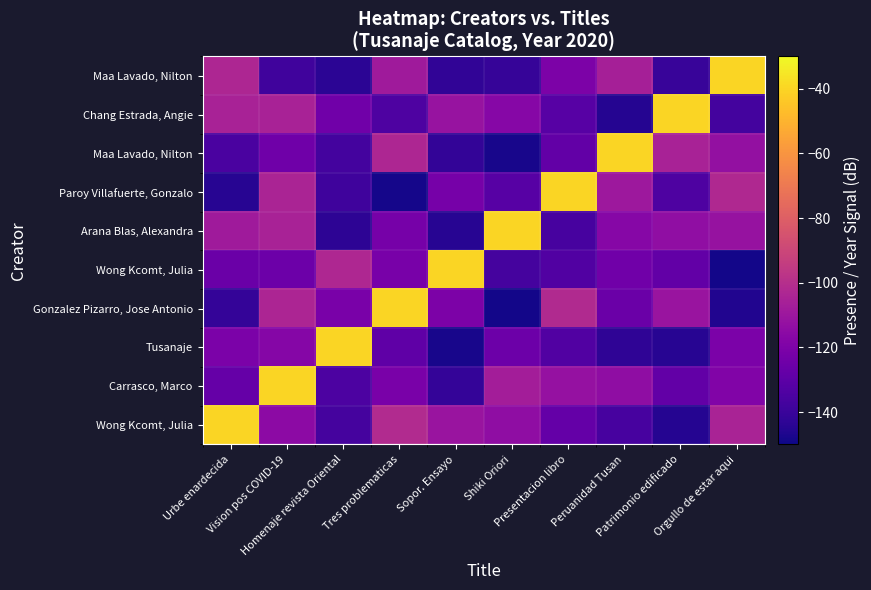

Which category has the lowest value across all series?

Orgullo de estar aqui